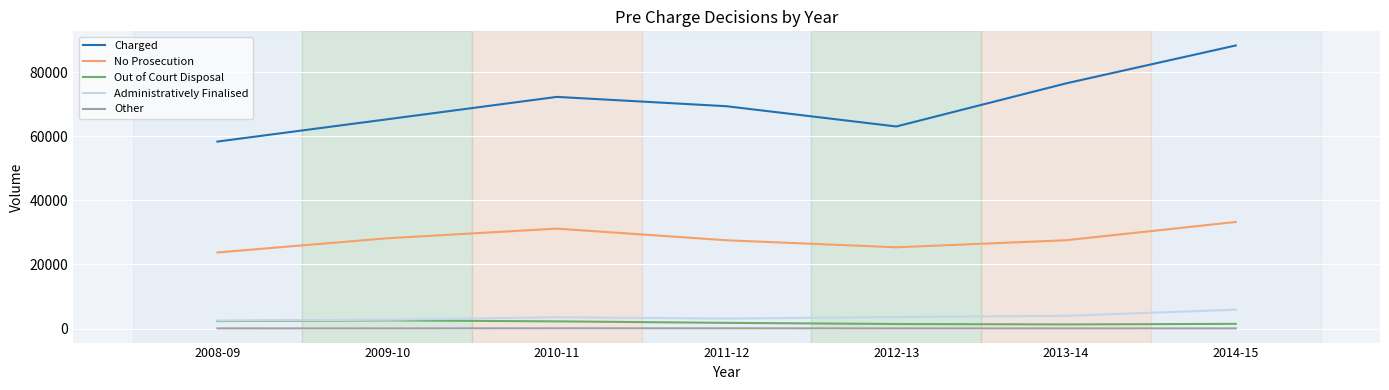

Which series has the largest total across all categories?

Charged